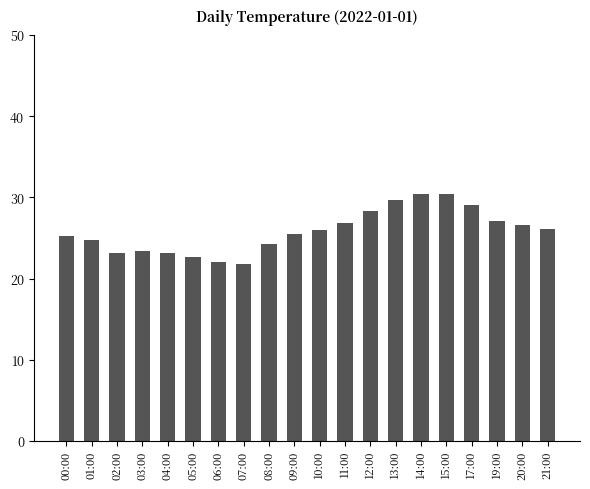

What is the smallest value displayed?

21.8